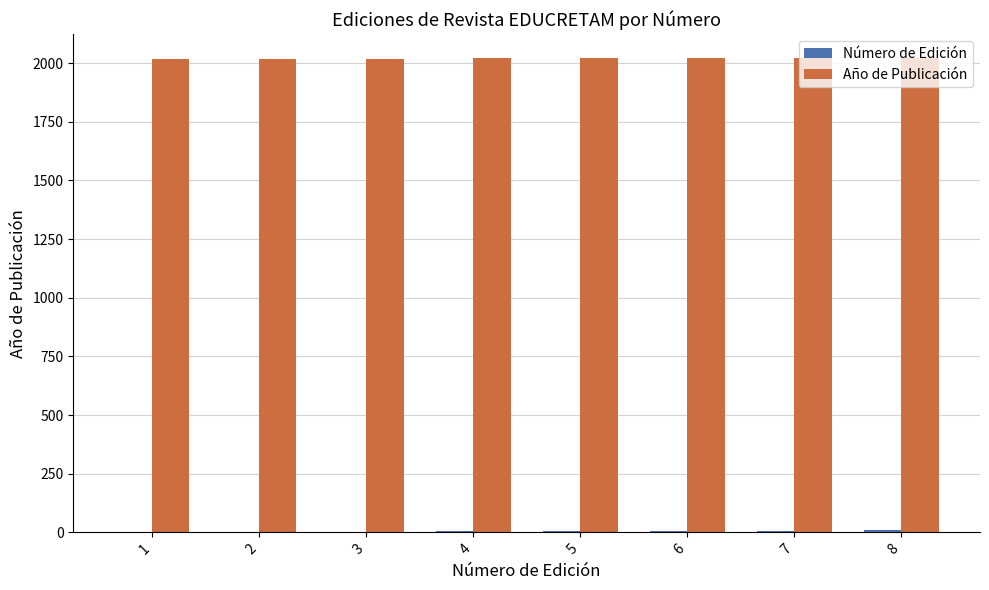

The value of Año de Publicación at 6 is 1022. True or false?

False